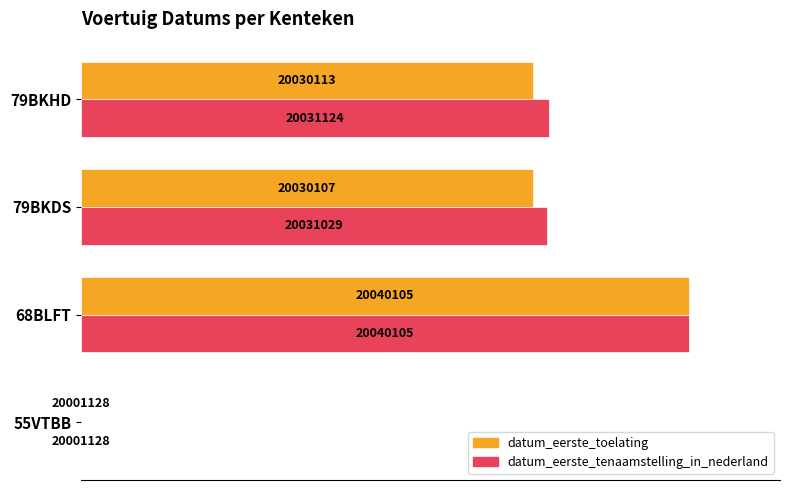

What are all the series names shown in the legend?

datum_eerste_toelating, datum_eerste_tenaamstelling_in_nederland